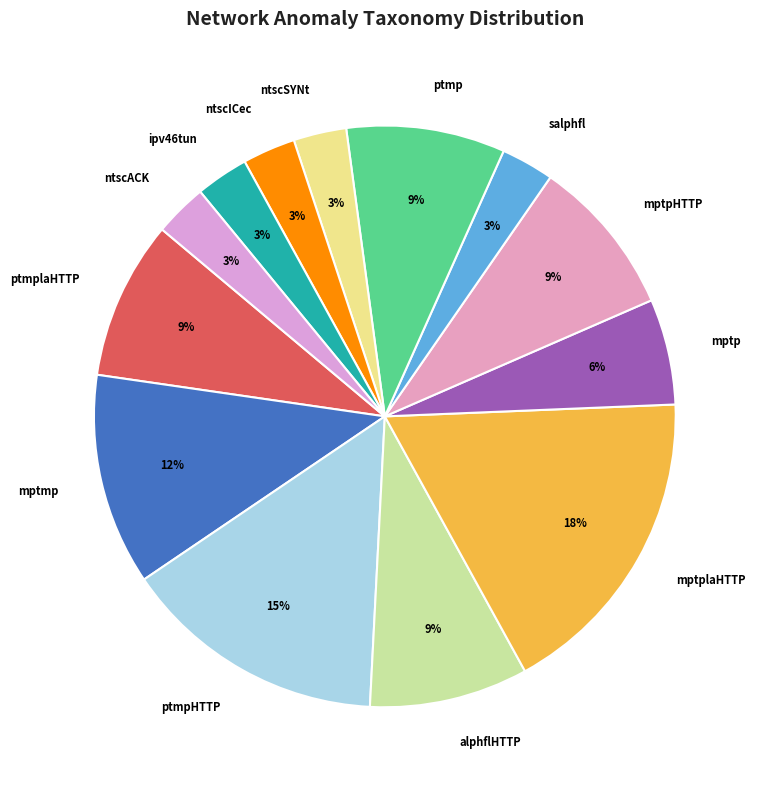

To the nearest percent, what is the combined percentage of ptmp and ntscSYNt?

12%